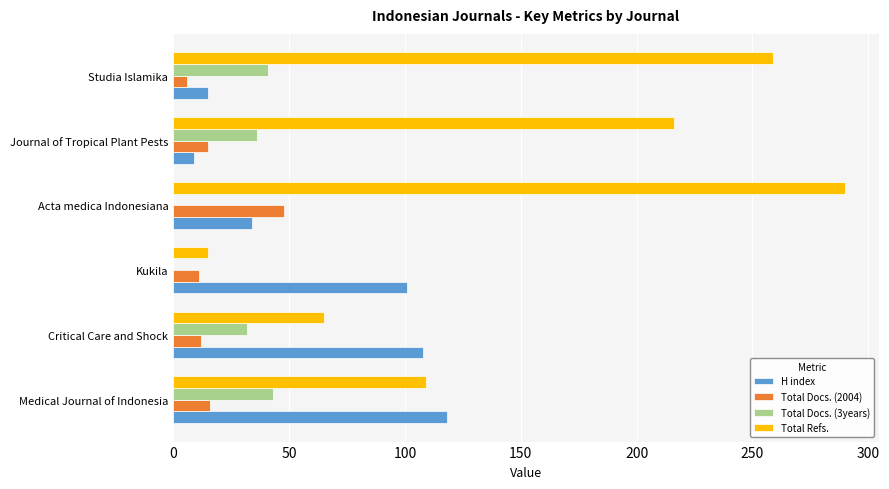

What is the maximum value for Total Docs. (3years)?

43